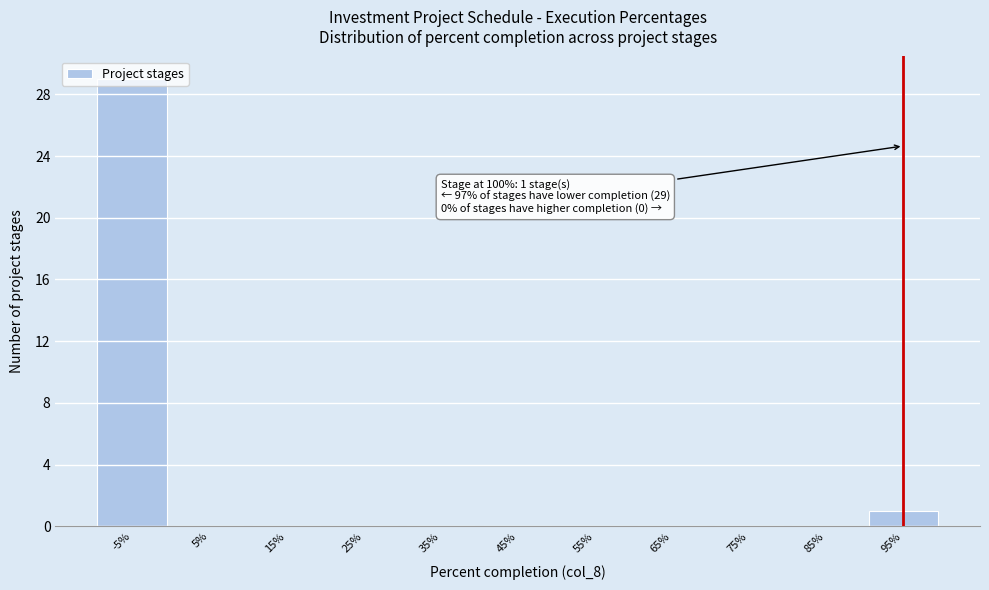

What is the greatest value displayed?

29